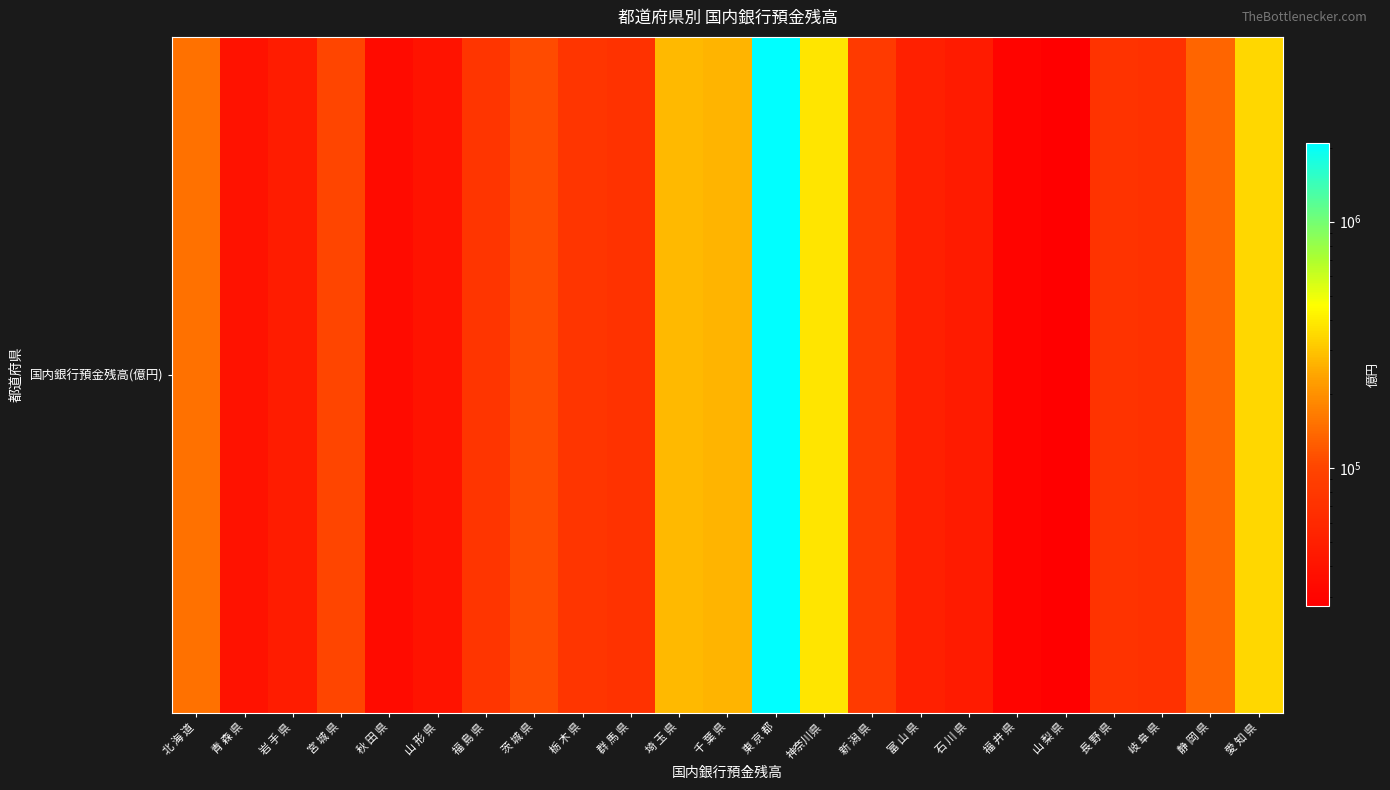

How many values exceed 74971?

11